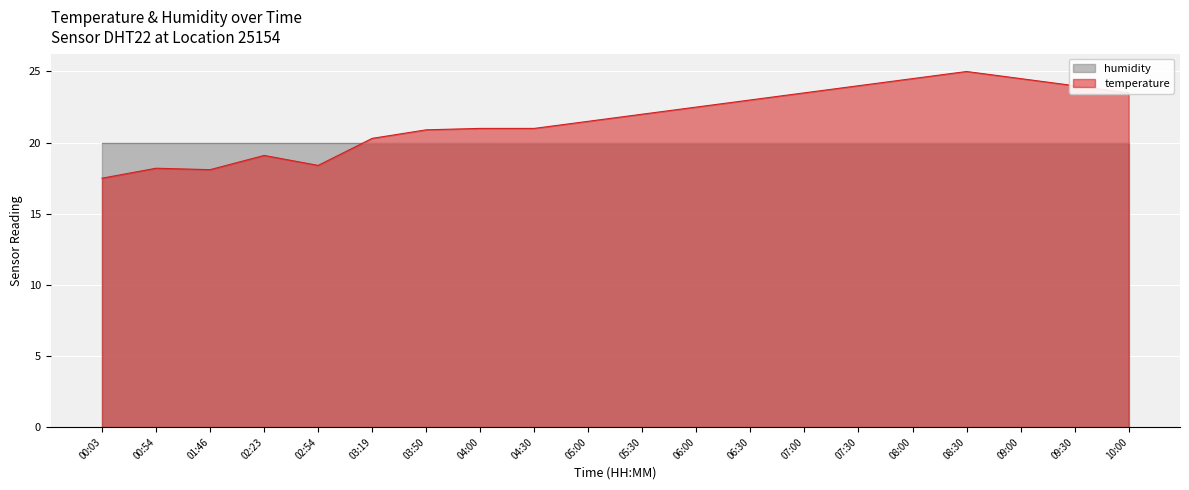

What is the average value?

21.6